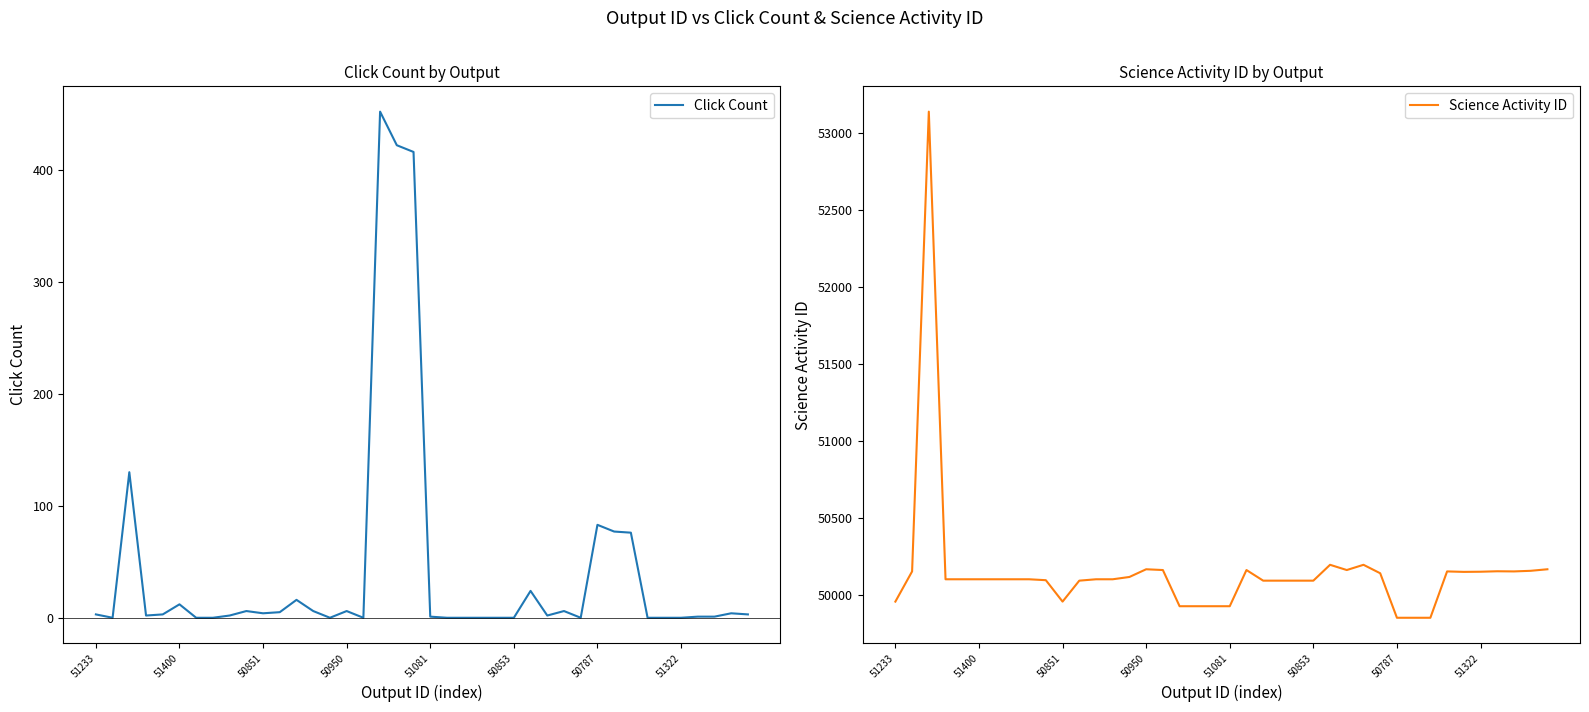

What is the difference between the maximum and minimum values in the Science Activity ID series?

3287